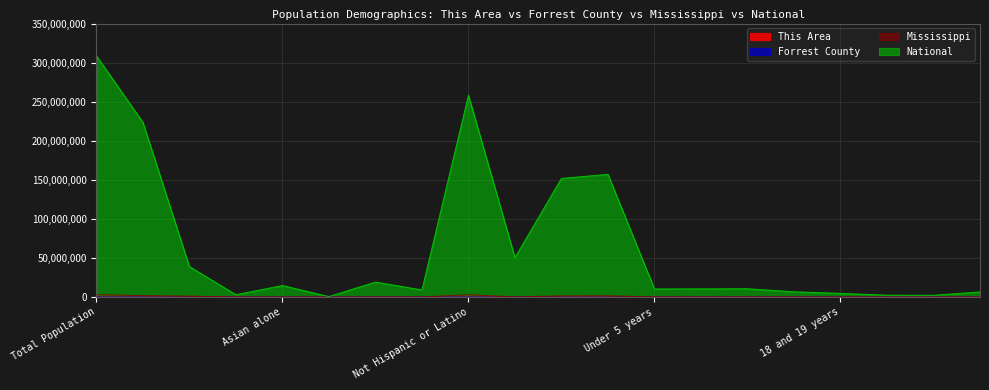

At which label does Forrest County reach its peak?

Total Population